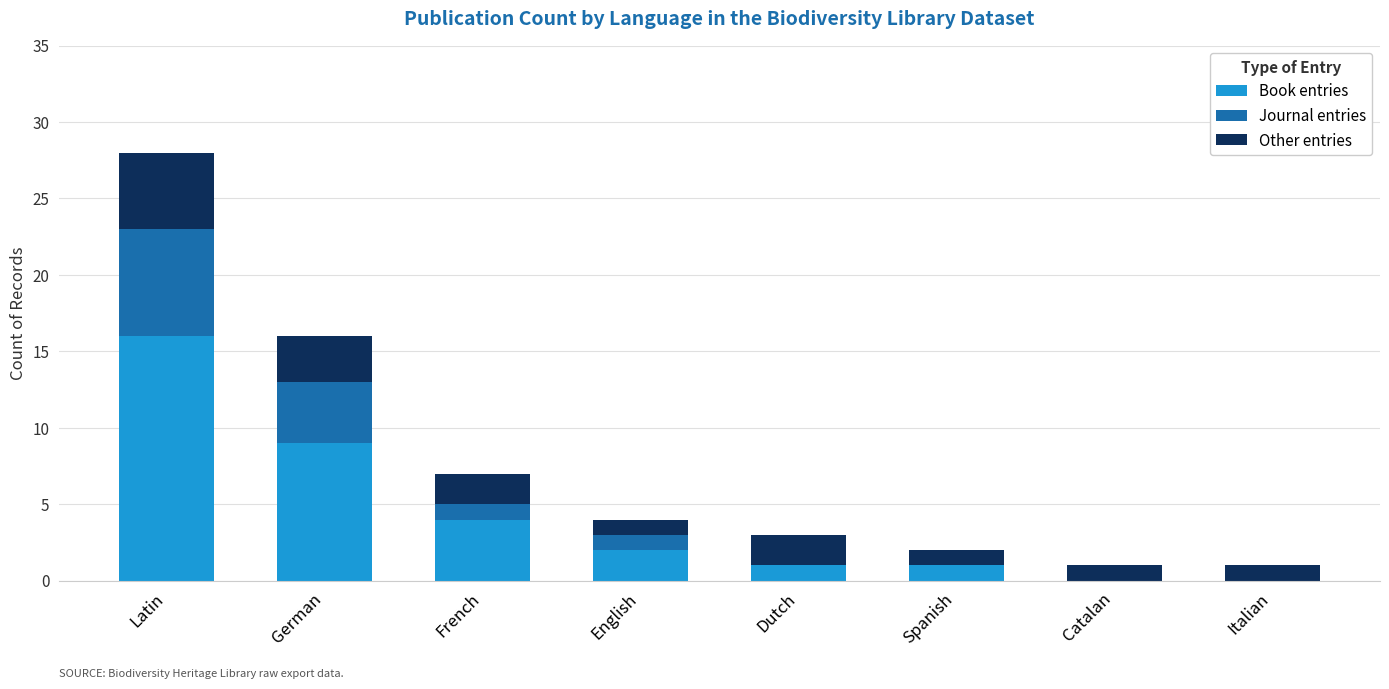

At which label does Book entries first exceed 2?

Latin